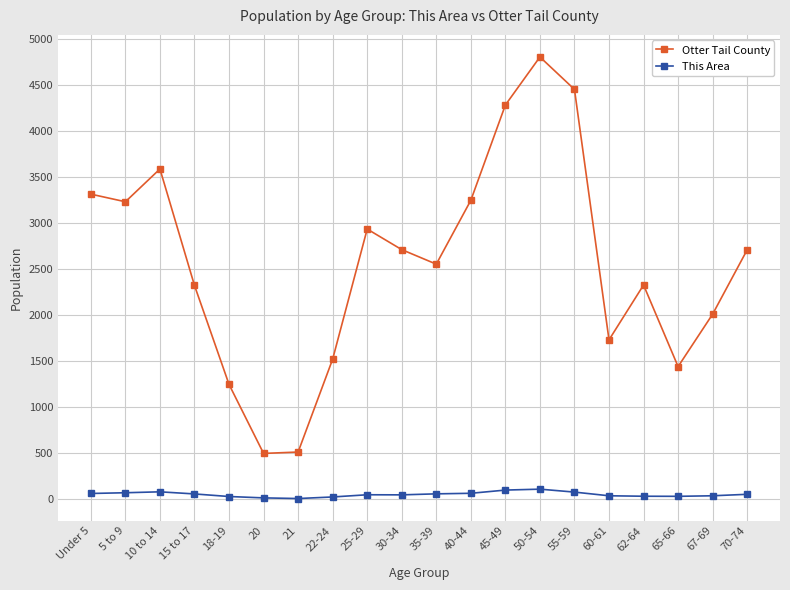

What is the difference between the second highest and second lowest values in the This Area series?

85